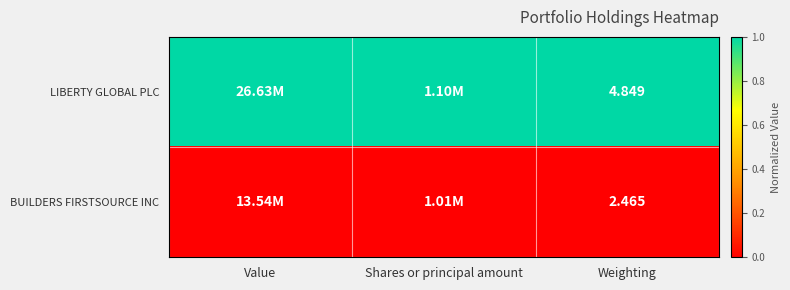

Is the value of BUILDERS FIRSTSOURCE INC at Weighting greater than the value of LIBERTY GLOBAL PLC at Weighting?

No